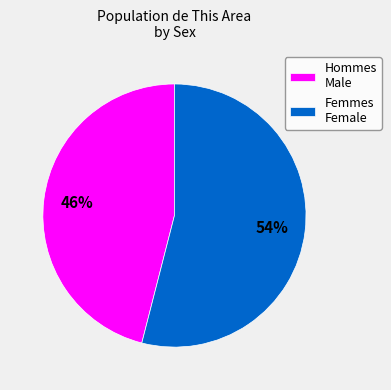

To the nearest percent, what is the difference between the Hommes Male and Femmes Female slice percentages?

8%